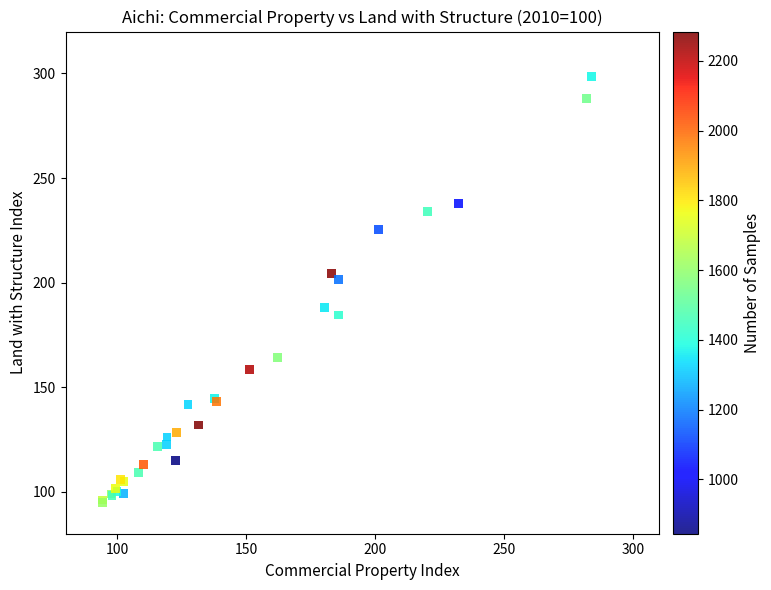

What Y value in the scatter plot is closest to 196?

201.5